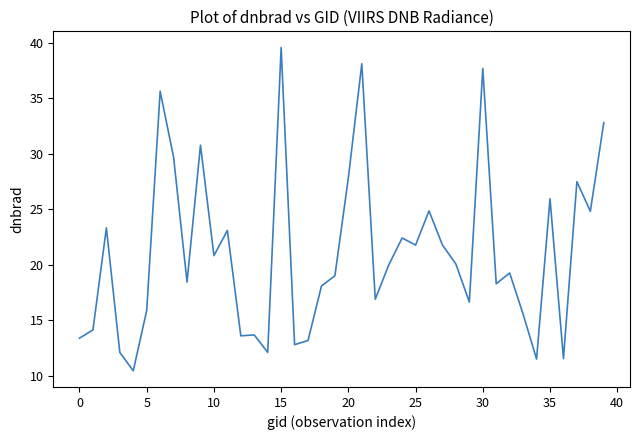

What is the smallest value displayed?

10.5